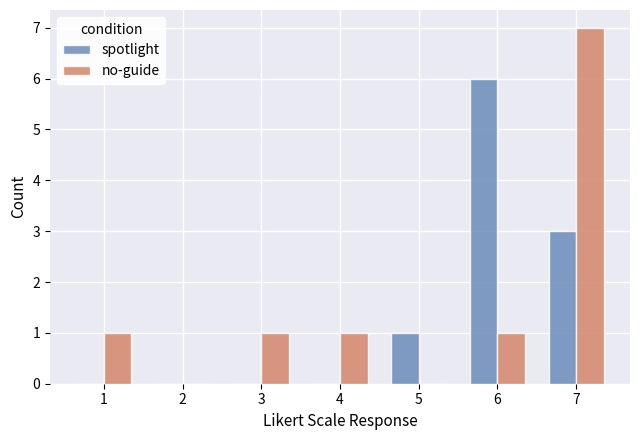

How many groups of bars are there?

7